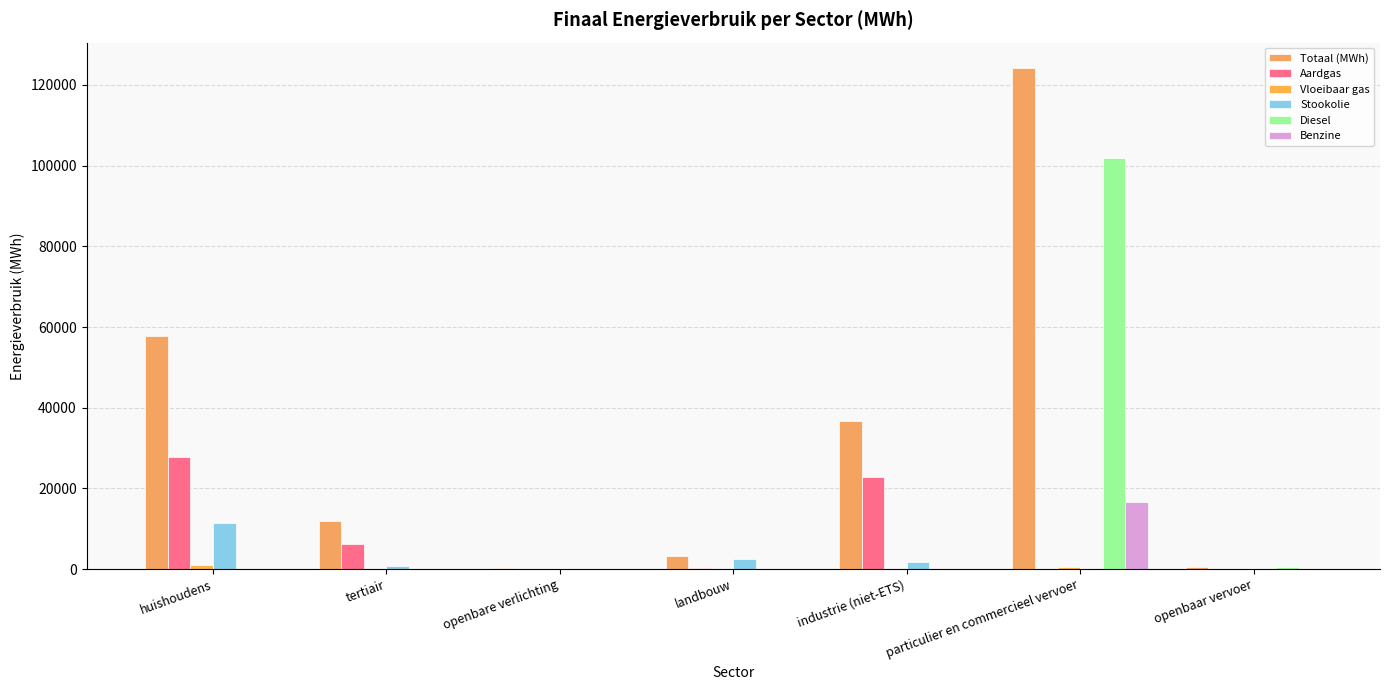

Between openbare verlichting and particulier en commercieel vervoer, which series saw the biggest shift?

Totaal (MWh)